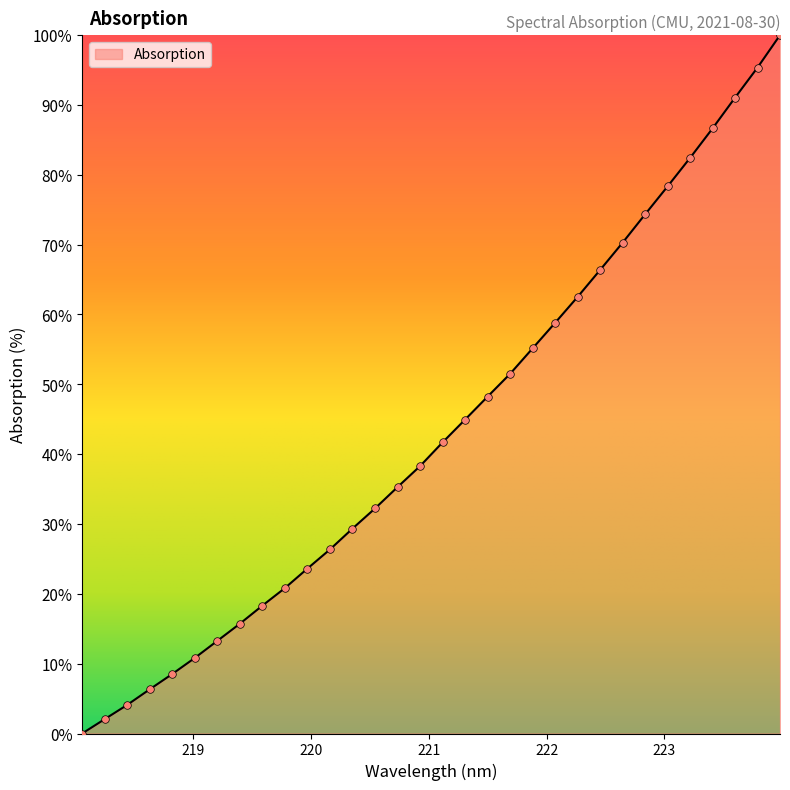

What is the difference between the maximum and minimum values?

100.0